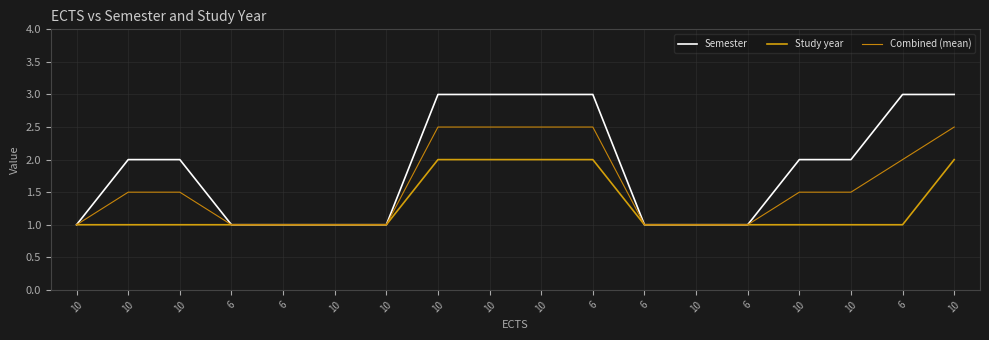

True or false: Semester and Study year cross at least once.

False